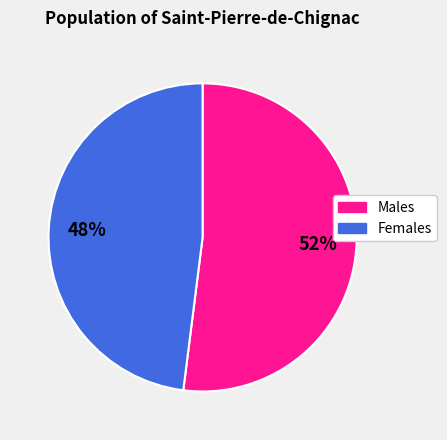

Does any single category account for the majority?

Yes